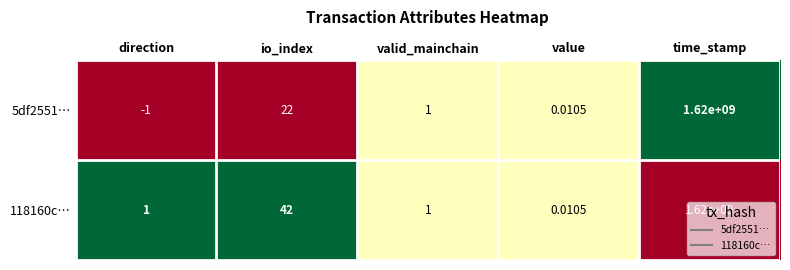

What is the difference between the highest and lowest values at io_index?

20.0